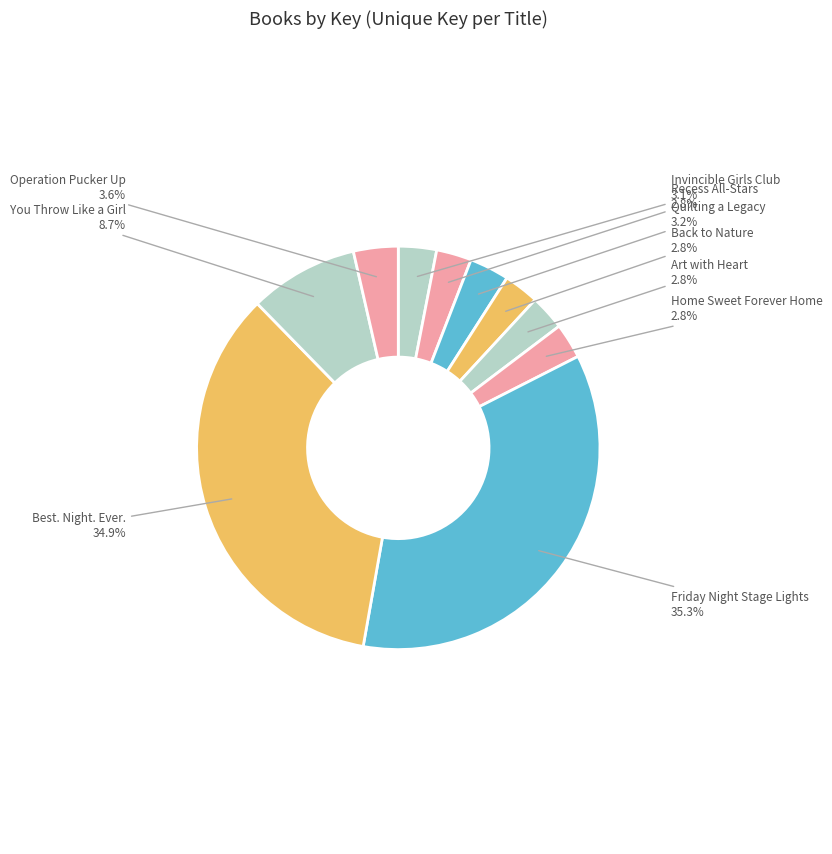

To the nearest percent, what portion does Friday Night Stage Lights represent?

35%